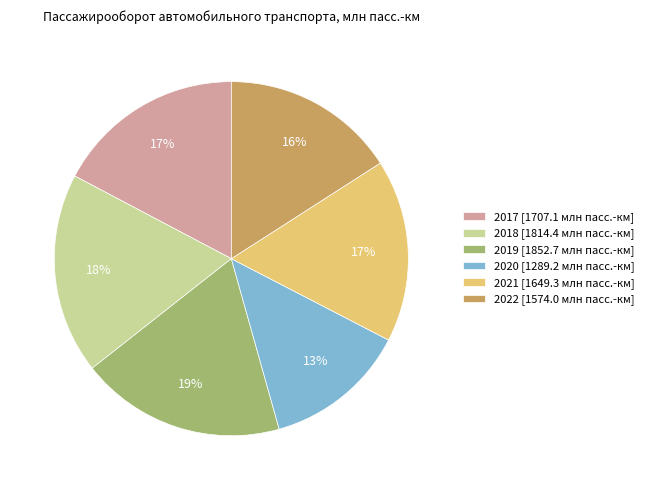

Is it true that 2018 is 31% of the pie?

False